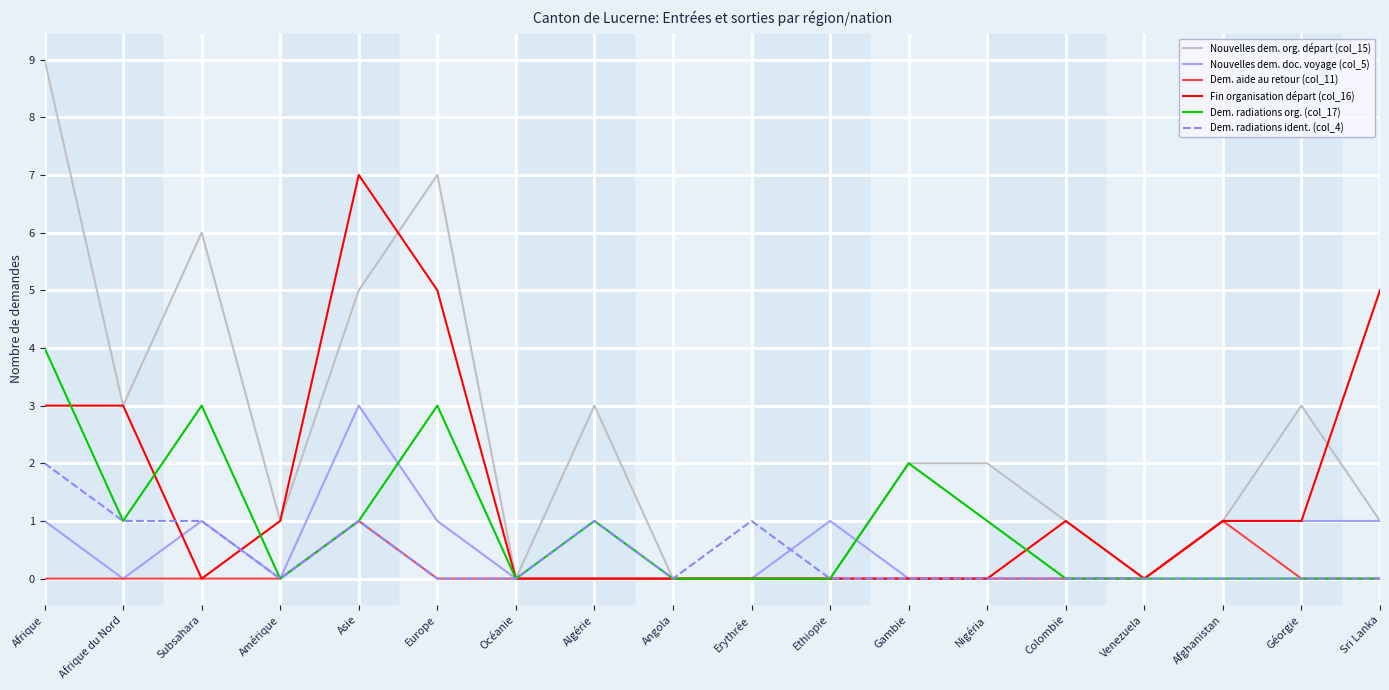

Which series has the largest range (max minus min)?

Nouvelles dem. org. départ (col_15)